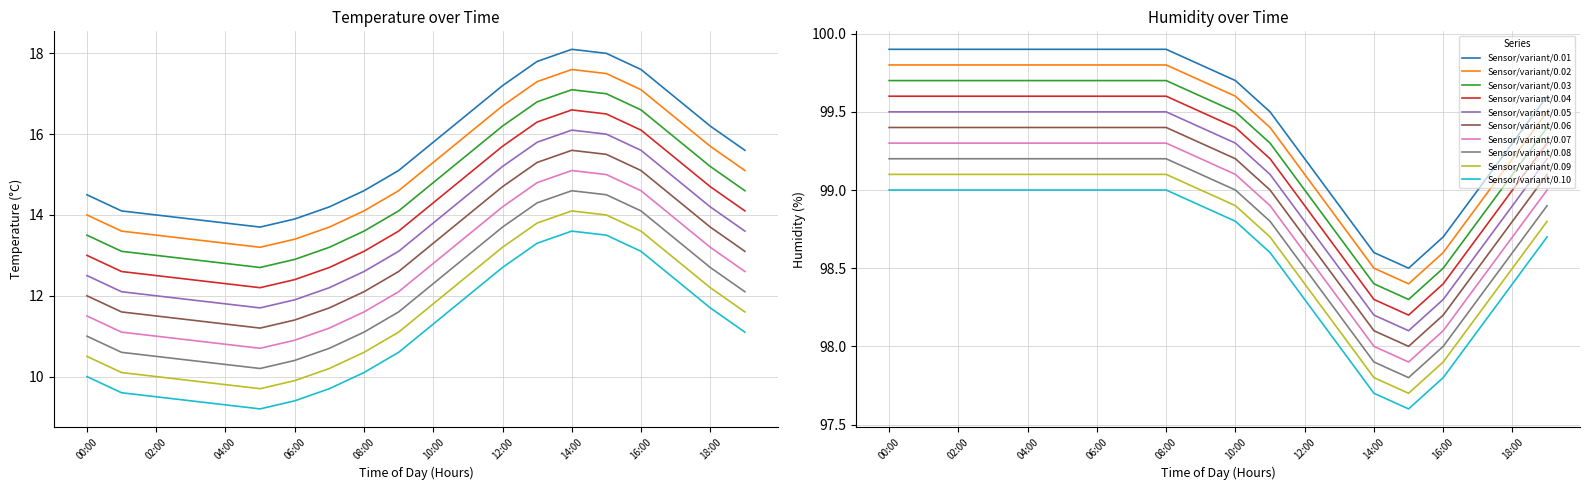

What is the value of the temperature point at the 2nd from the left?

14.1